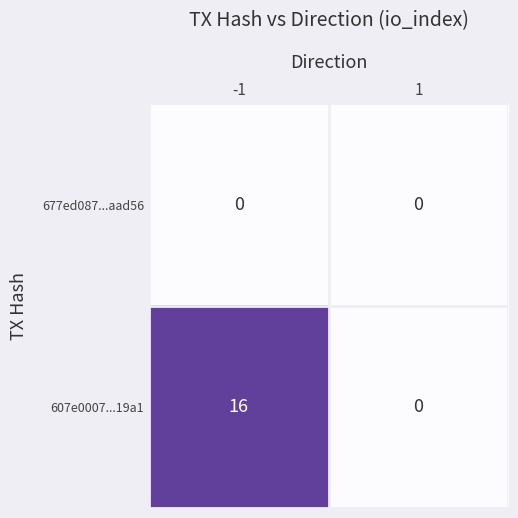

What is the sum of the 607e0007...19a1 values at -1 and 1?

16